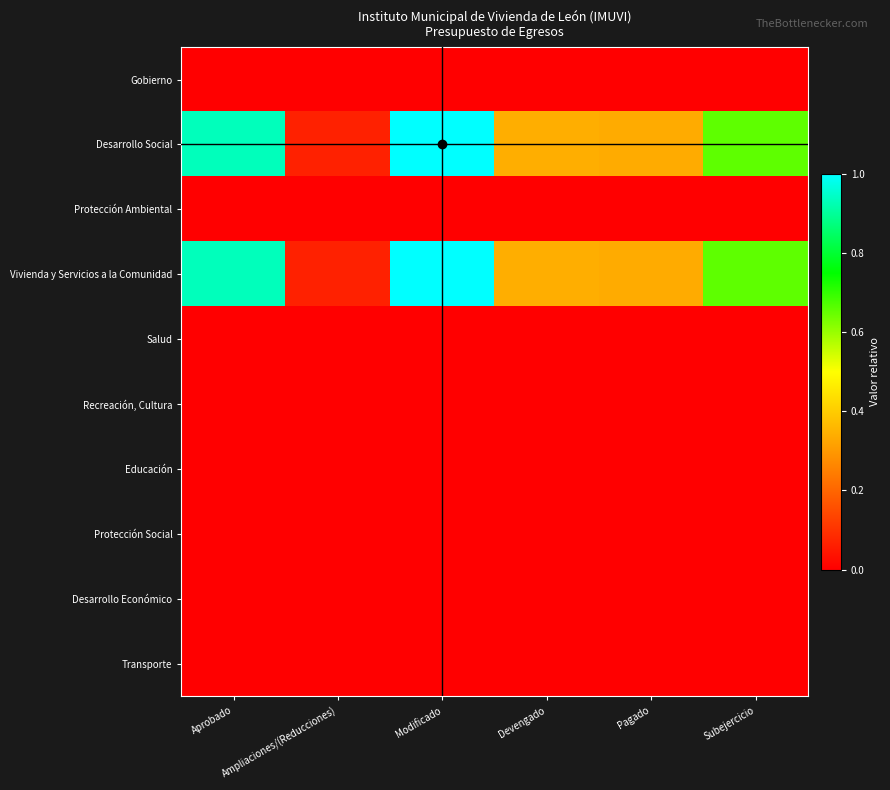

What is the greatest value displayed?

1.0